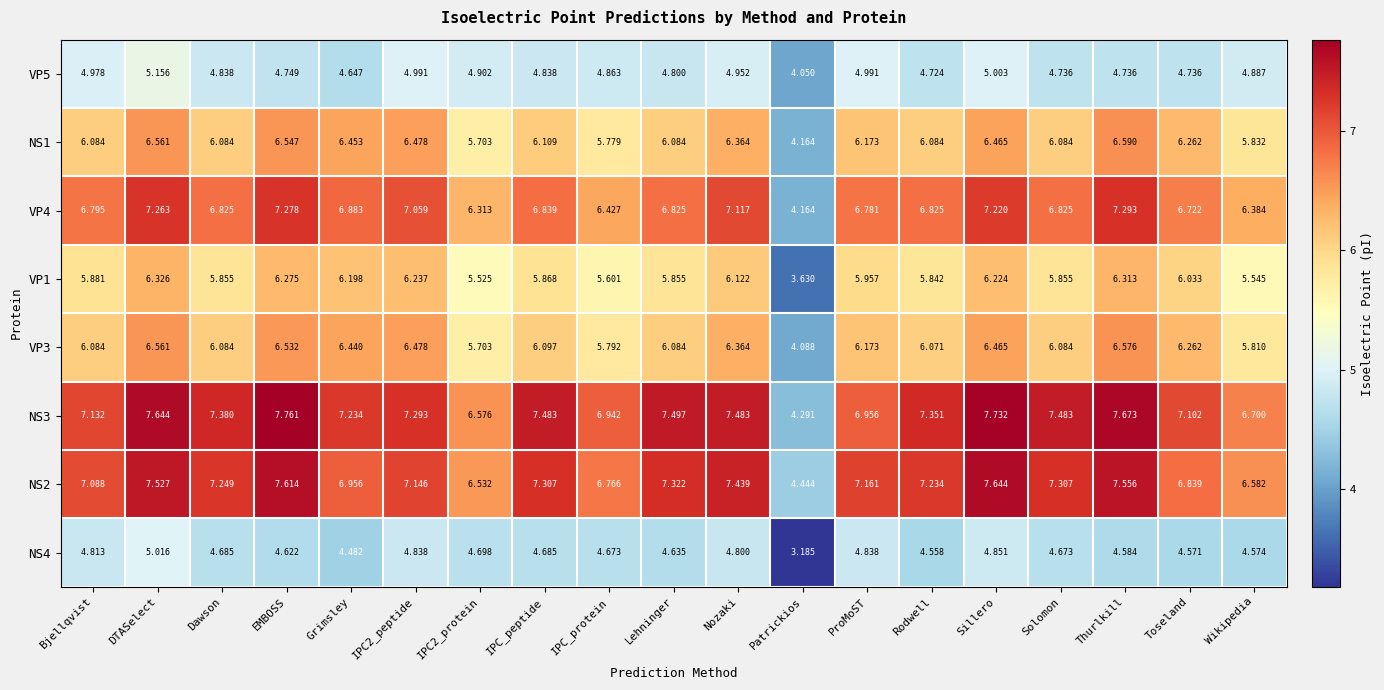

Count the number of data series in this chart.

8